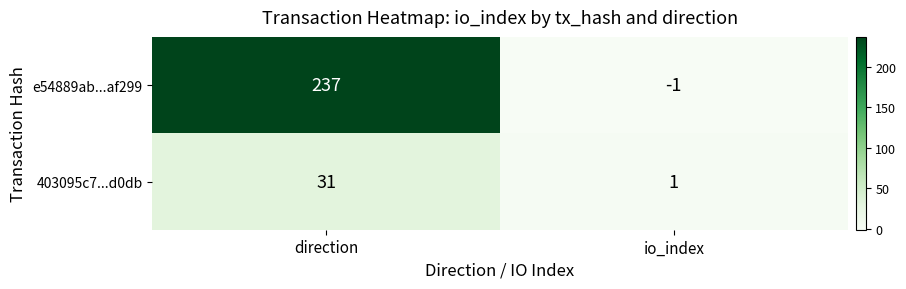

Which series has the largest total across all categories?

e54889ab...af299